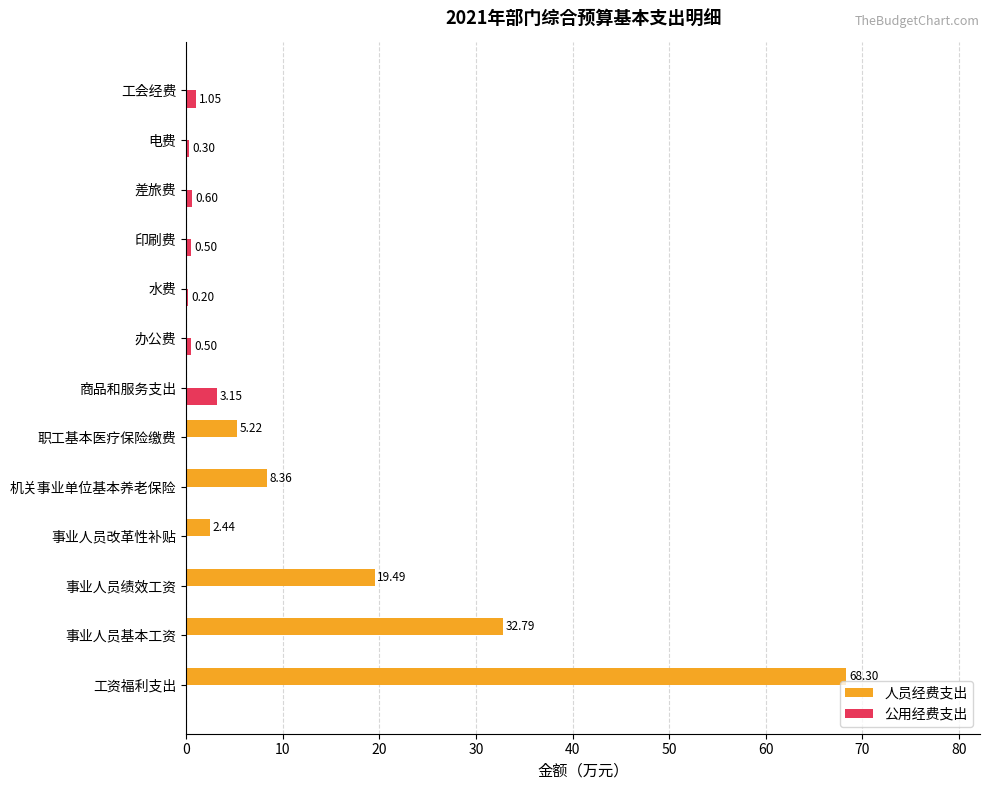

Which series has the largest range (max minus min)?

人员经费支出